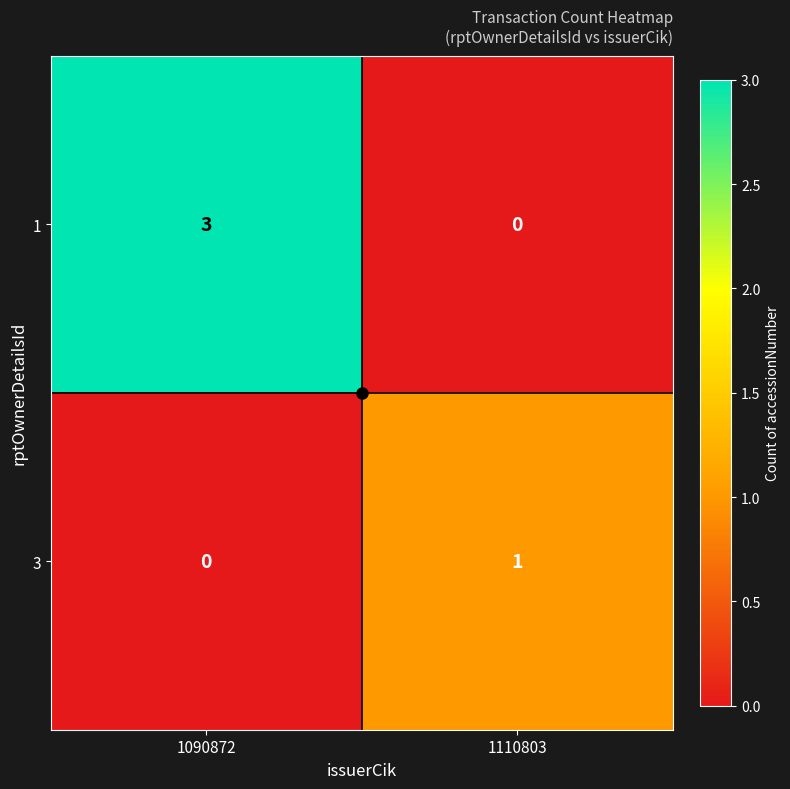

Which category has the highest value across all series?

1090872